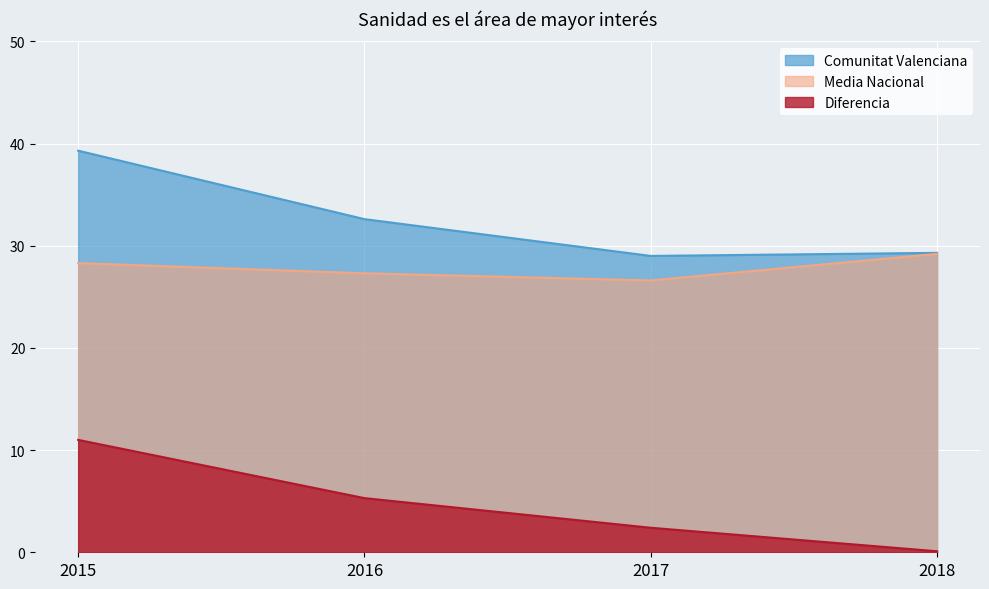

True or false: Media Nacional and Comunitat Valenciana cross at least once.

False